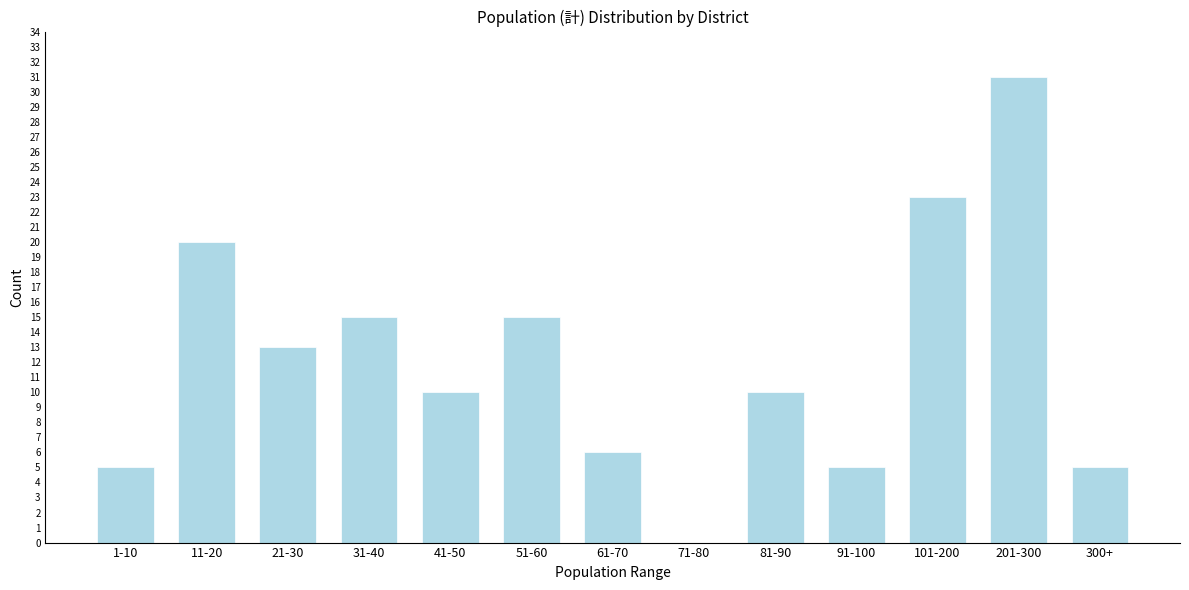

Reading right to left, extract all data points from this chart.

300+=5	201-300=31	101-200=23	91-100=5	81-90=10	71-80=0	61-70=6	51-60=15	41-50=10	31-40=15	21-30=13	11-20=20	1-10=5